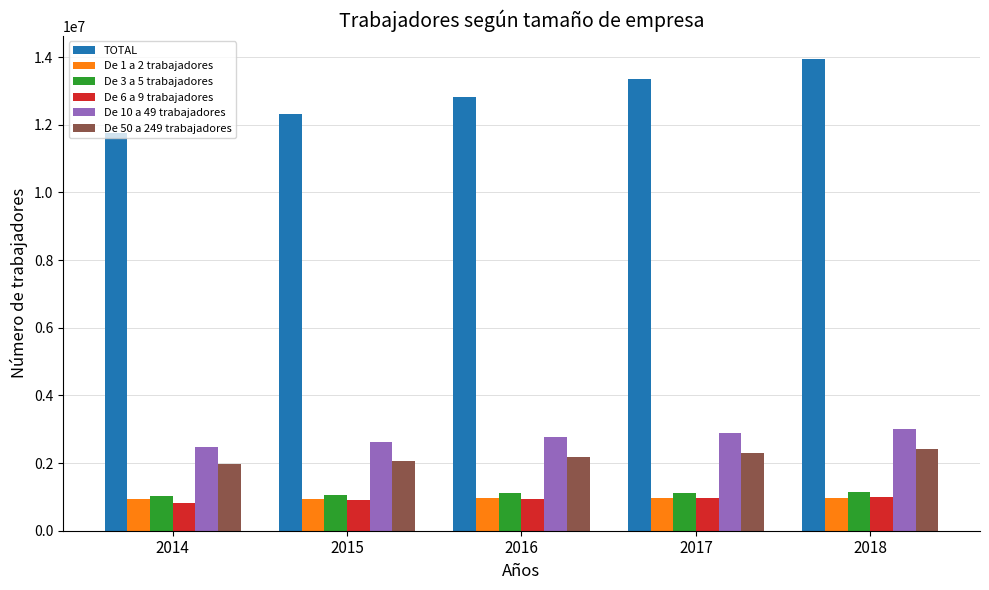

Which category has the highest value in the De 10 a 49 trabajadores series?

2018